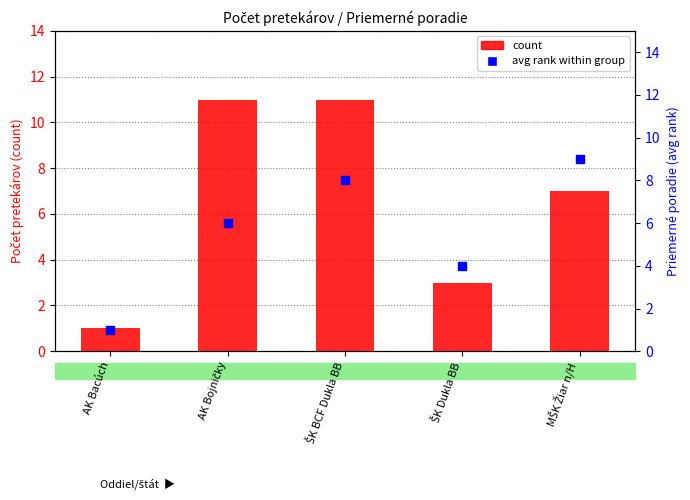

What is the total value across all series at ŠK BCF Dukla BB?

19